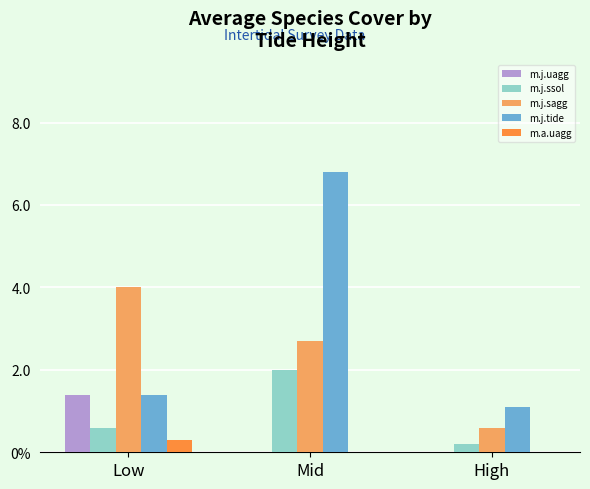

At which label is m.a.uagg closest to 0?

Mid